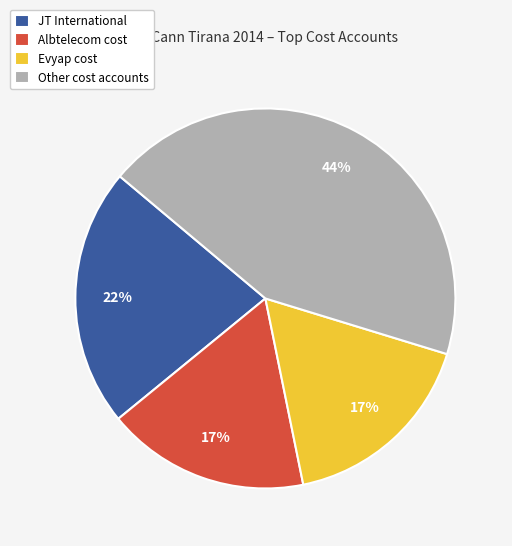

Does any single category account for the majority?

No